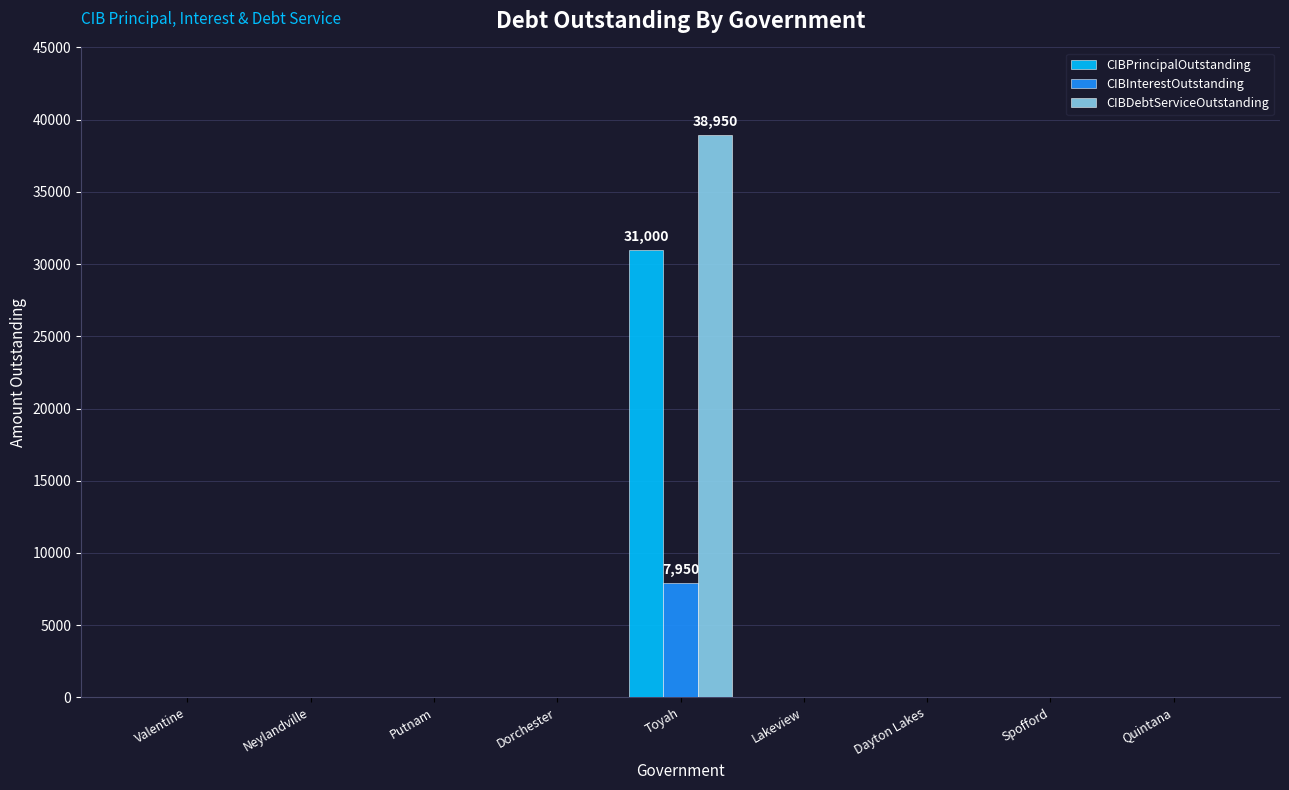

Is it true that CIBInterestOutstanding equals -4265 at Putnam?

False